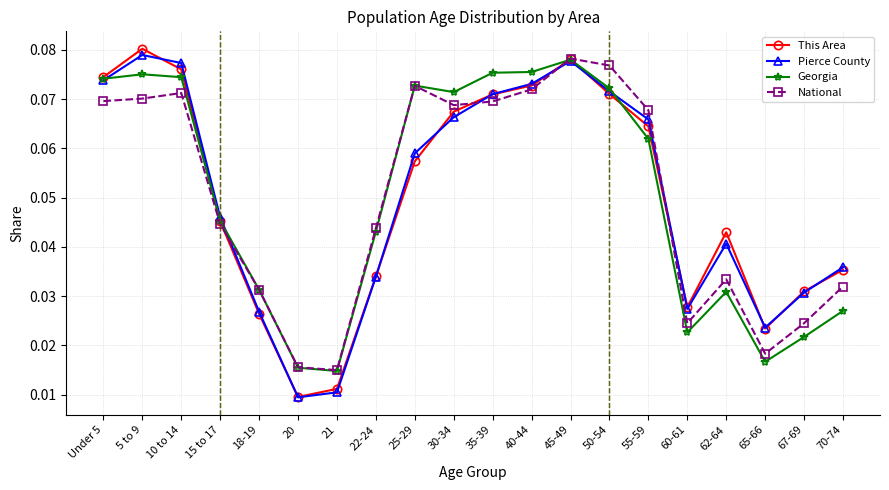

Which category has the lowest value in the Pierce County series?

20